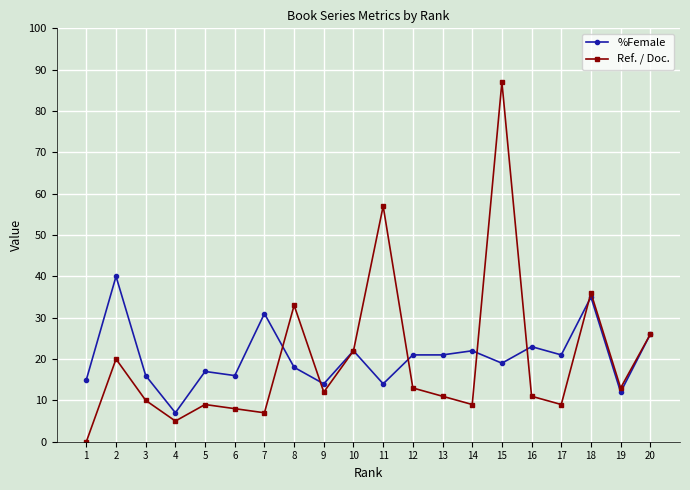

How many interior local valleys does the Ref. / Doc. series have?

6